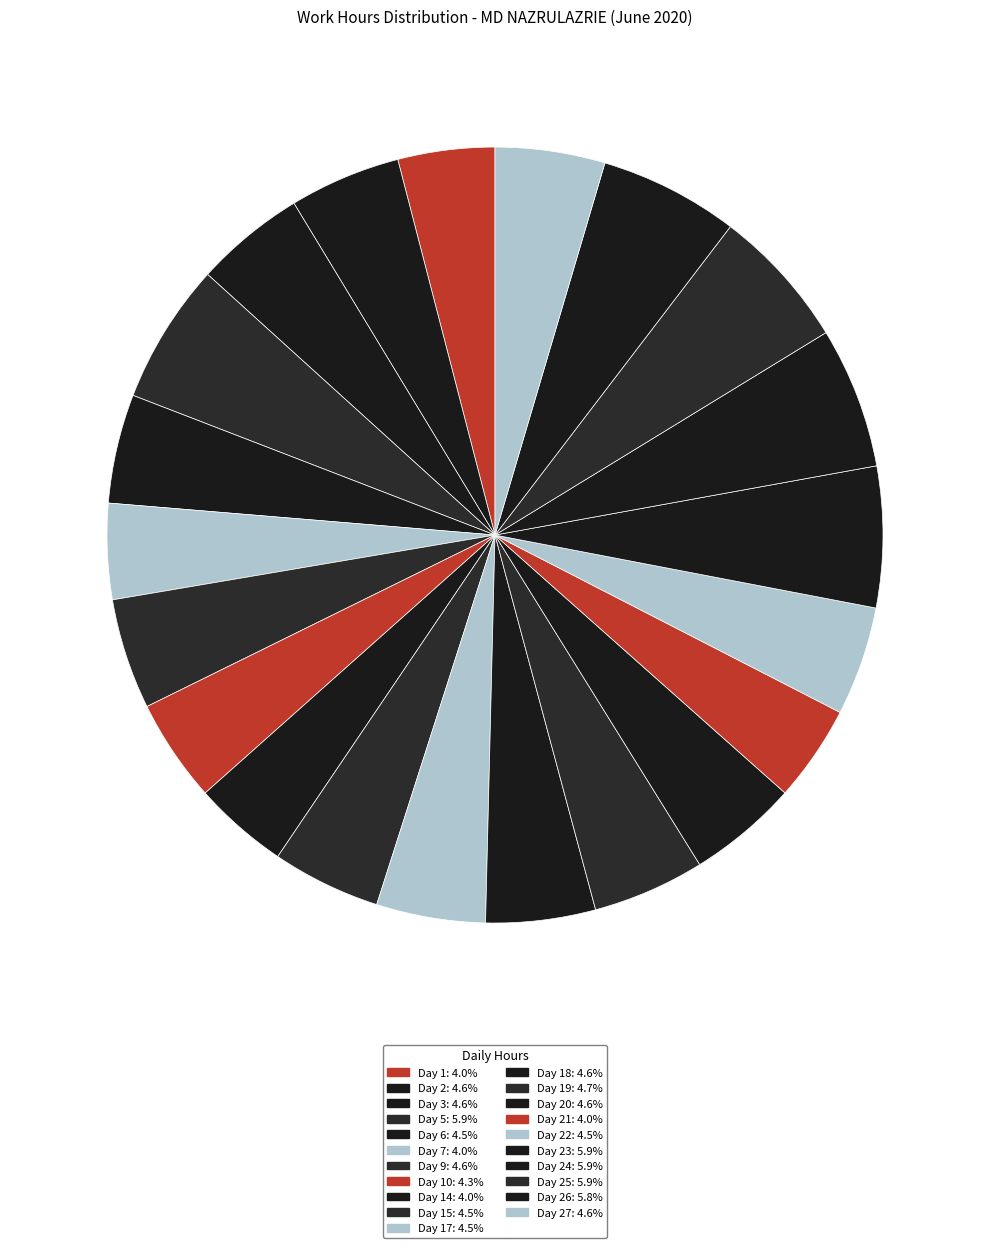

How many segments does this pie chart have?

21